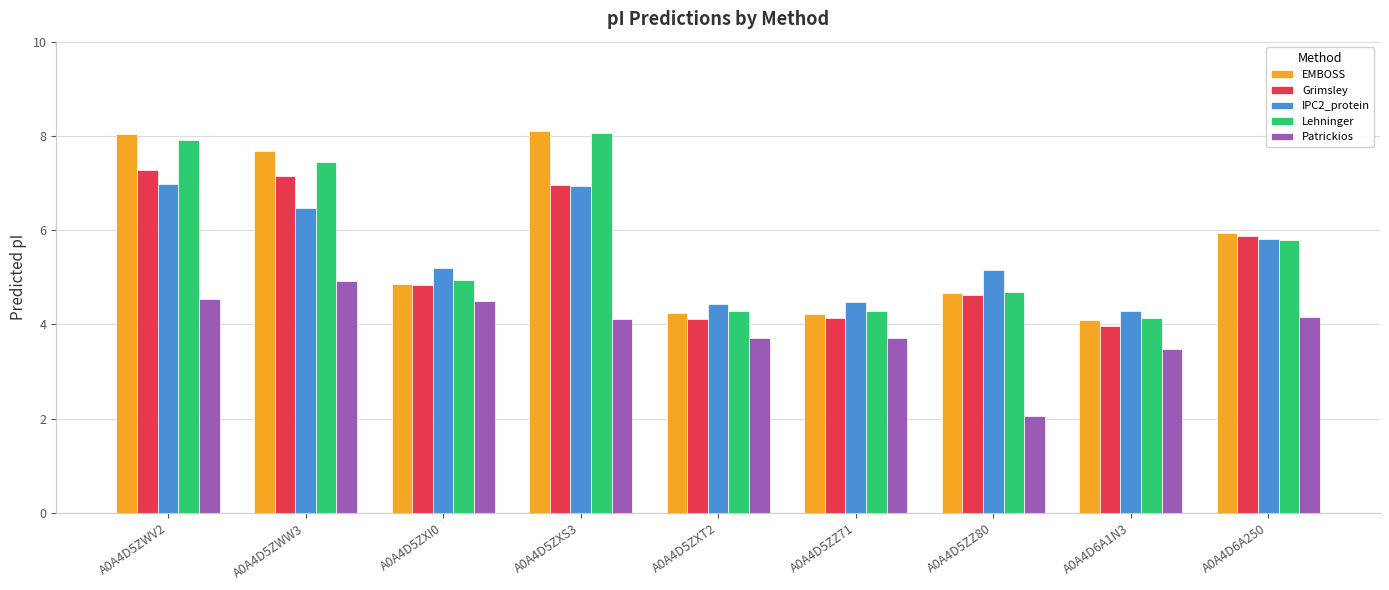

What is the difference between the highest and lowest values at A0A4D5ZXS3?

4.0